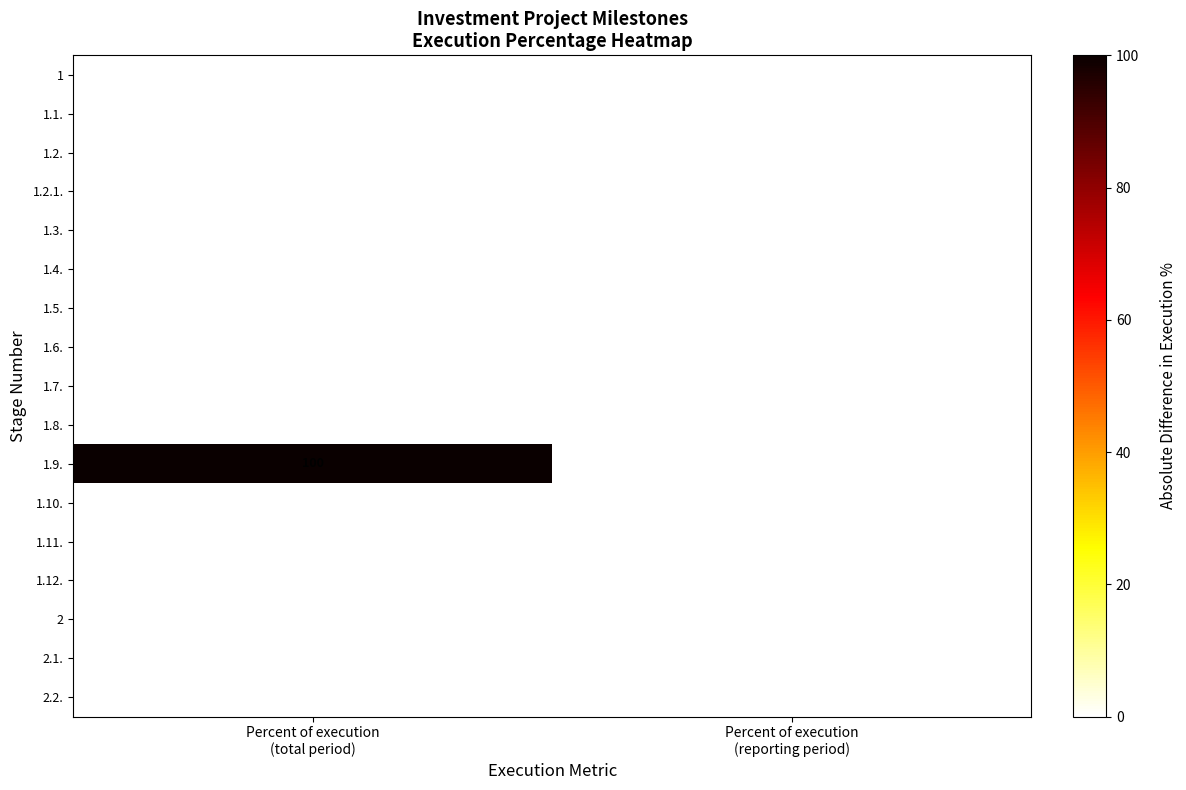

Between Percent of execution
(total period) and Percent of execution
(reporting period), which series saw the biggest shift?

1.9.